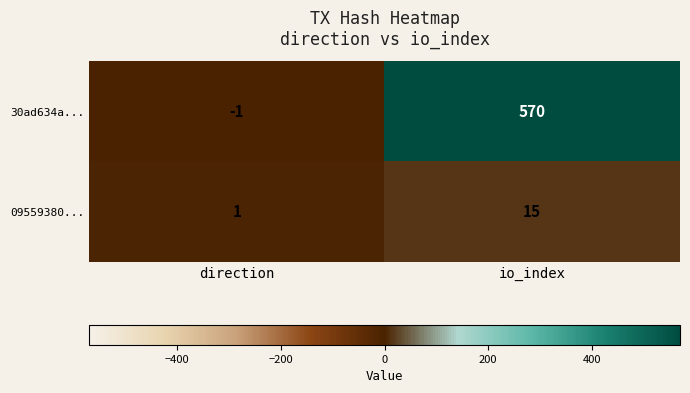

Reading right to left, what are all the values shown in this chart?

30ad634a...: 570	-1
09559380...: 15	1